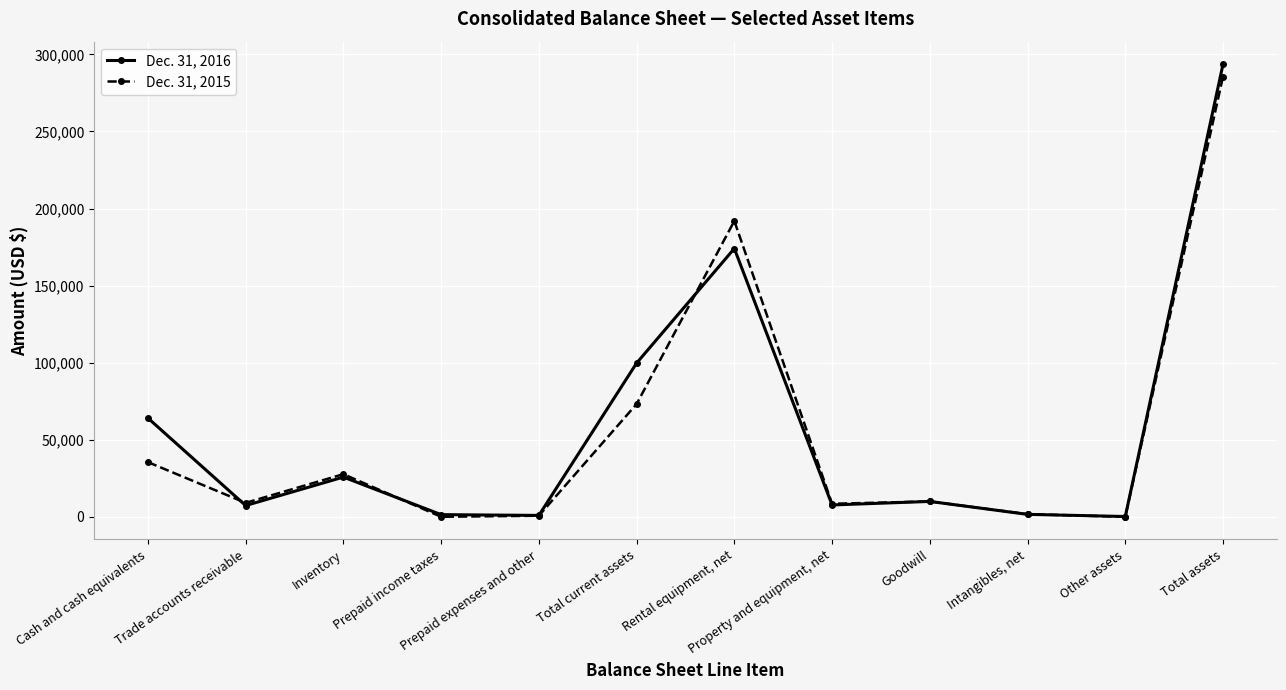

What is the maximum value shown in the chart?

293524